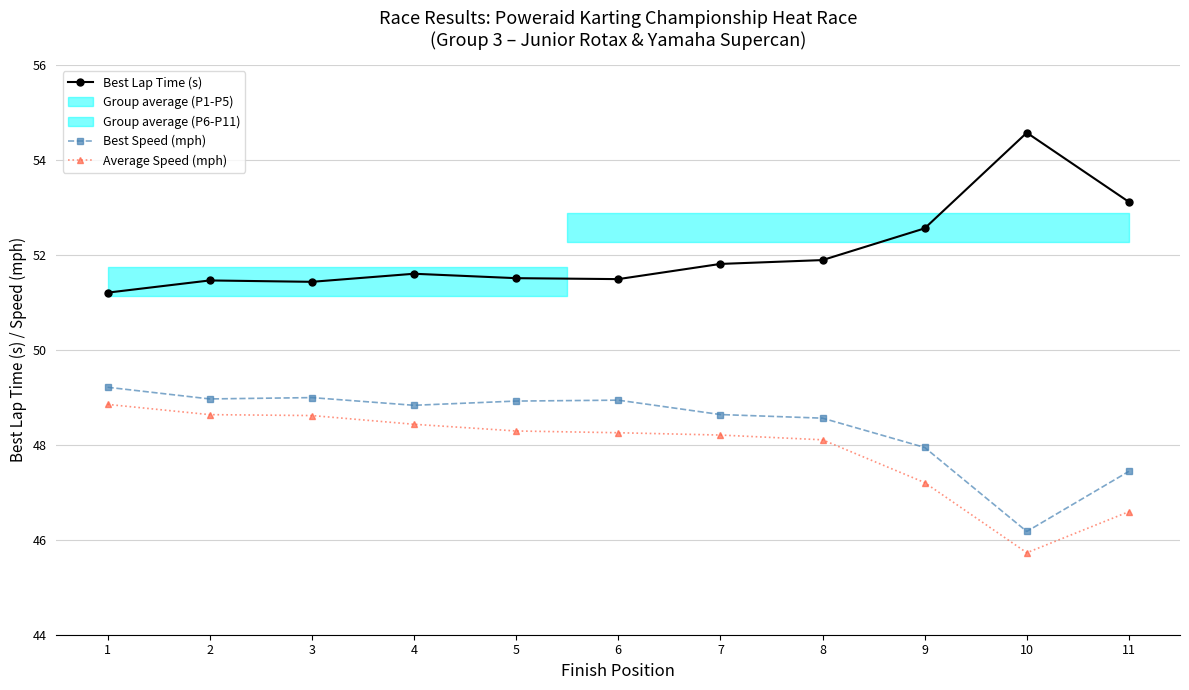

What is the value of the Best Lap Time (s) point at the 4th from the left?

51.6